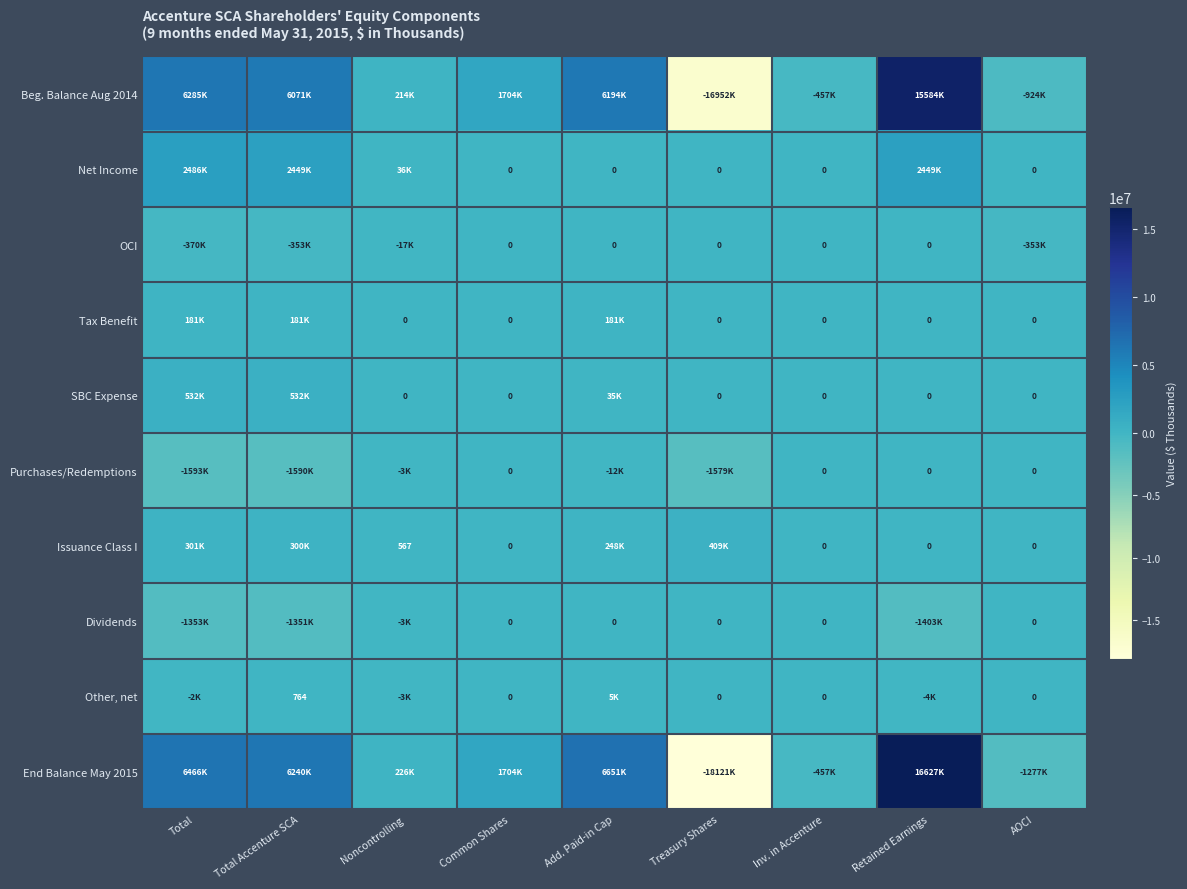

The value of OCI at Common Shares is -222148. True or false?

False